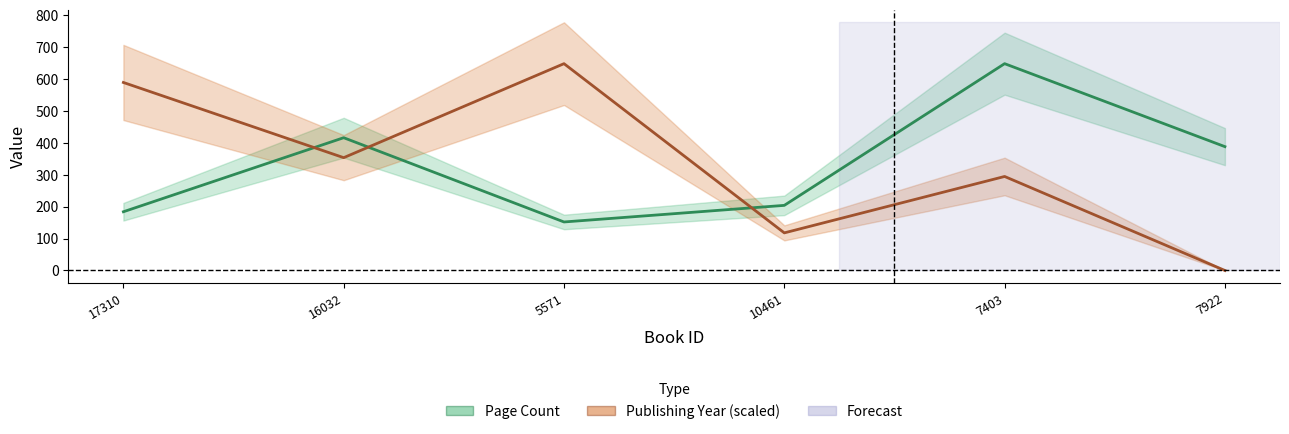

What position from the left is 10461?

4